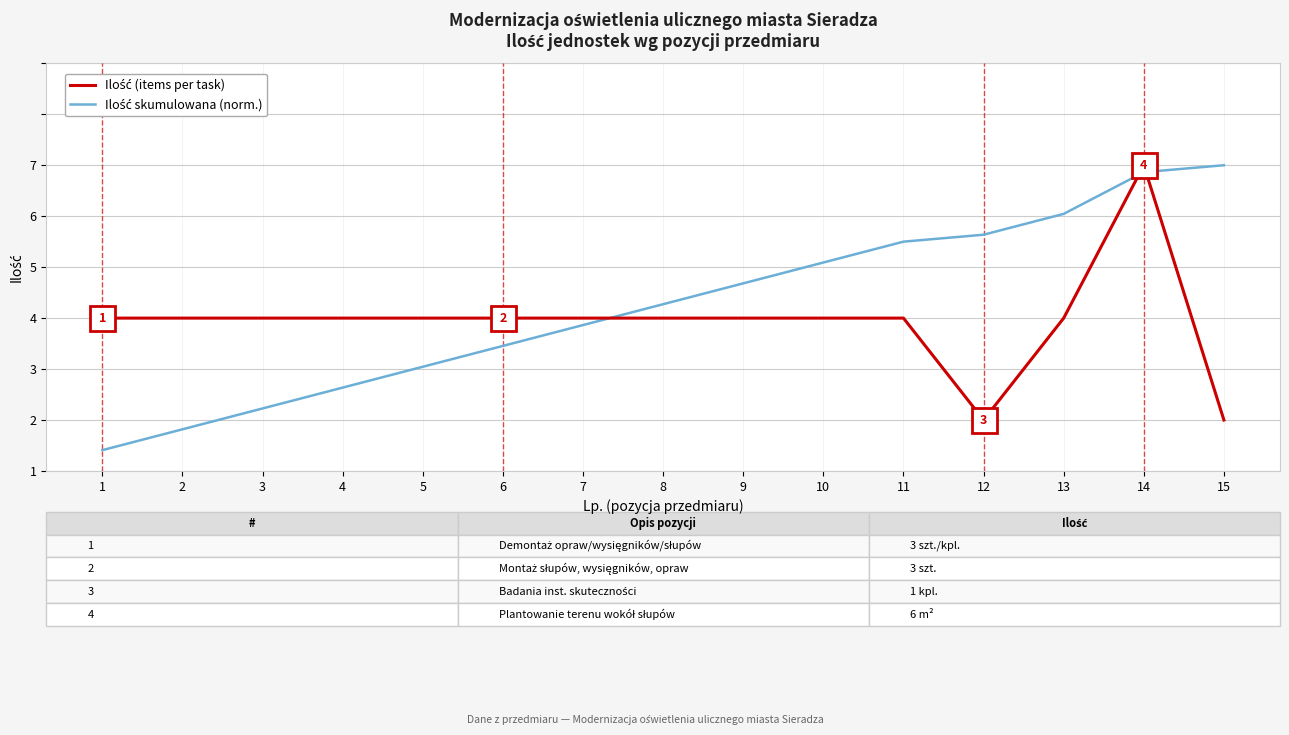

Reading left to right, extract all data points from this chart.

Ilość (items per task): 3.0	3.0	3.0	3.0	3.0	3.0	3.0	3.0	3.0	3.0	3.0	1.0	3.0	6.0	1.0
Ilość skumulowana (norm.): 0.4	0.8	1.2	1.6	2.0	2.5	2.9	3.3	3.7	4.1	4.5	4.6	5.0	5.9	6.0